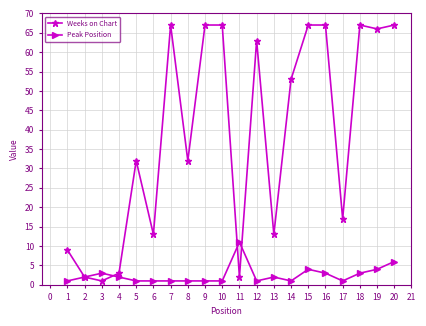

Is the value of Peak Position at 16 greater than the value of Weeks on Chart at 7?

No